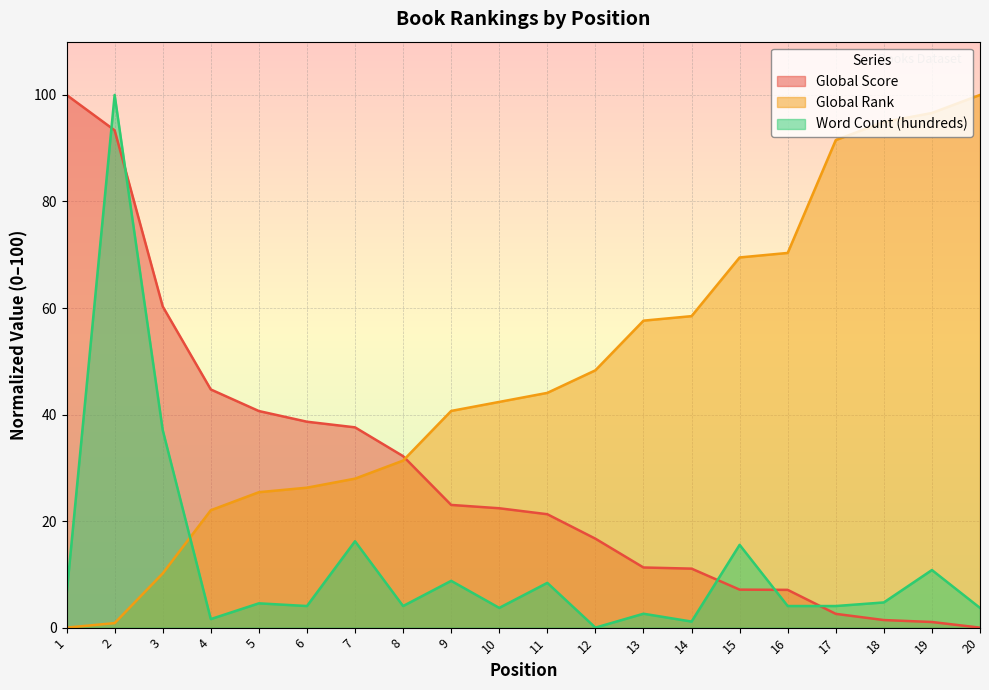

How many data points does each series have?

20